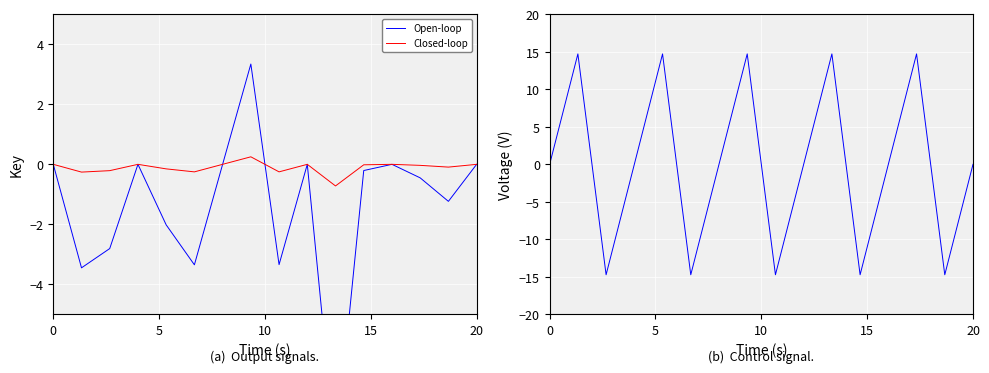

How many lines are shown in the chart?

2